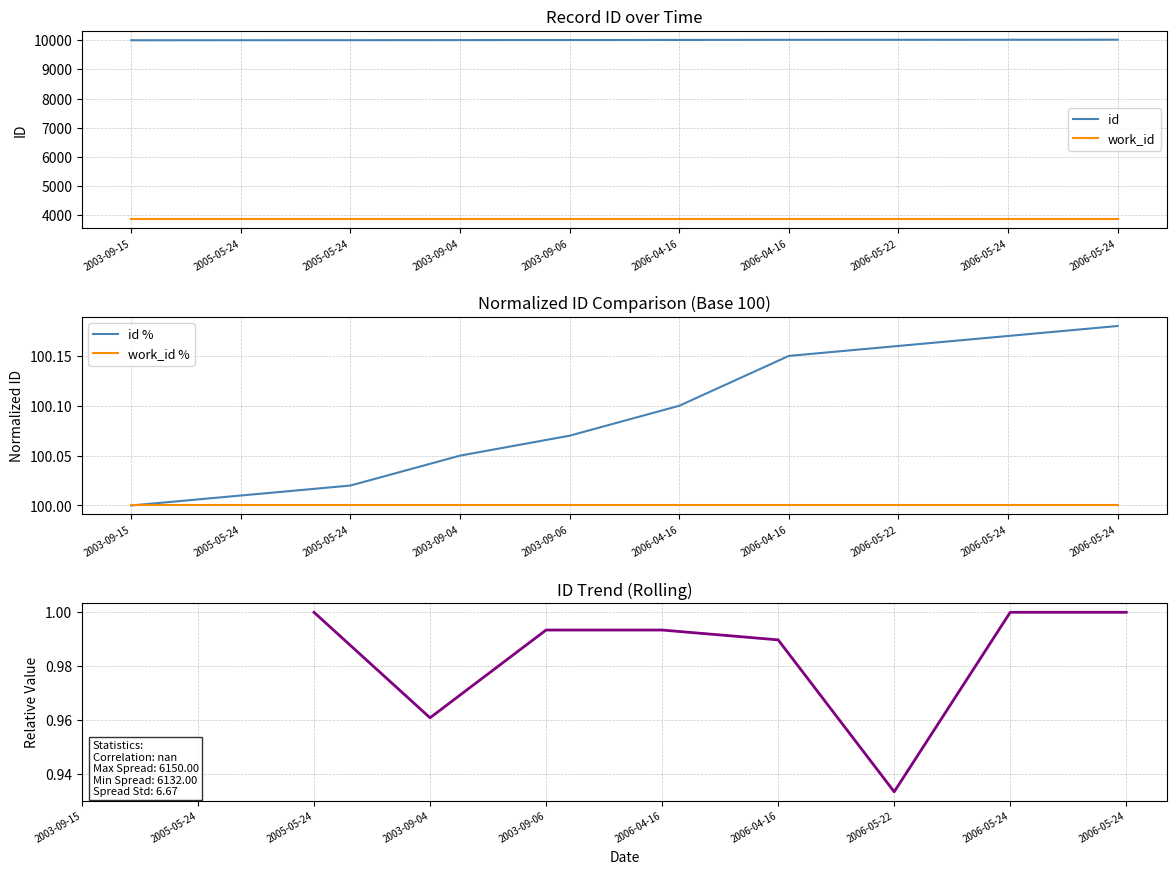

What is the greatest value displayed?

10016